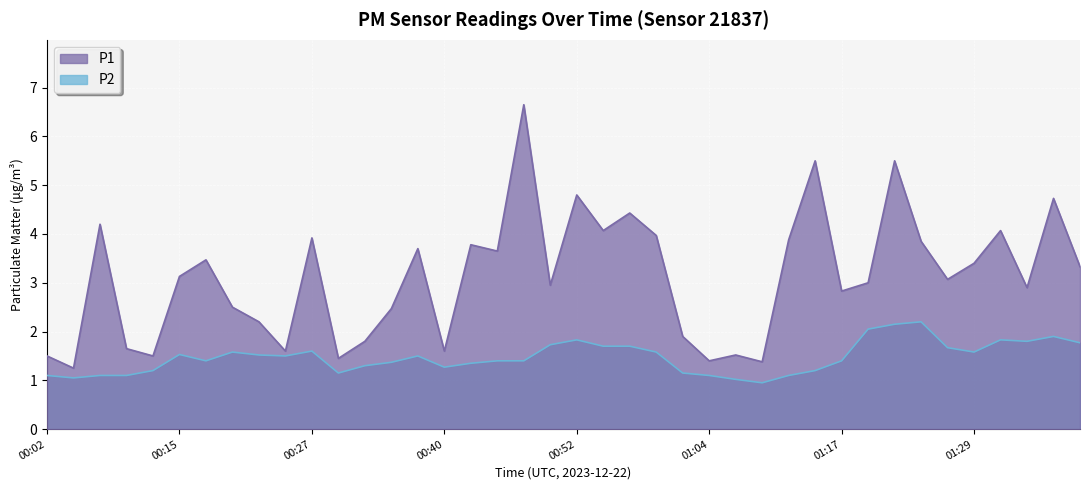

True or false: P2 and P1 intersect in this chart.

False